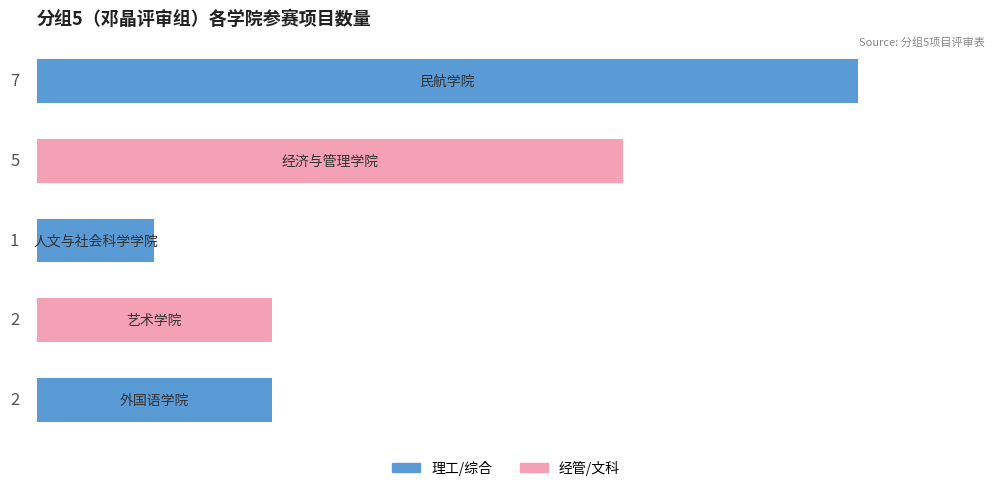

What is the maximum value shown in the chart?

7